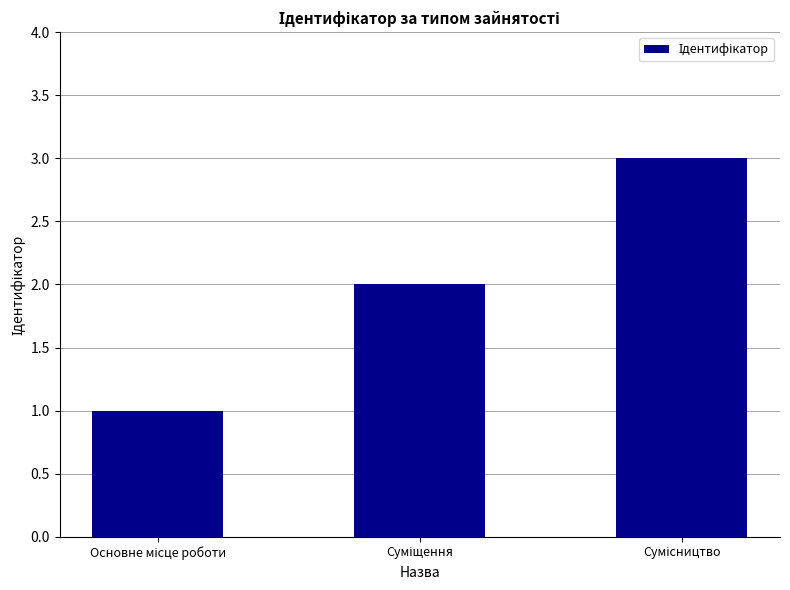

What is the maximum value shown in the chart?

3